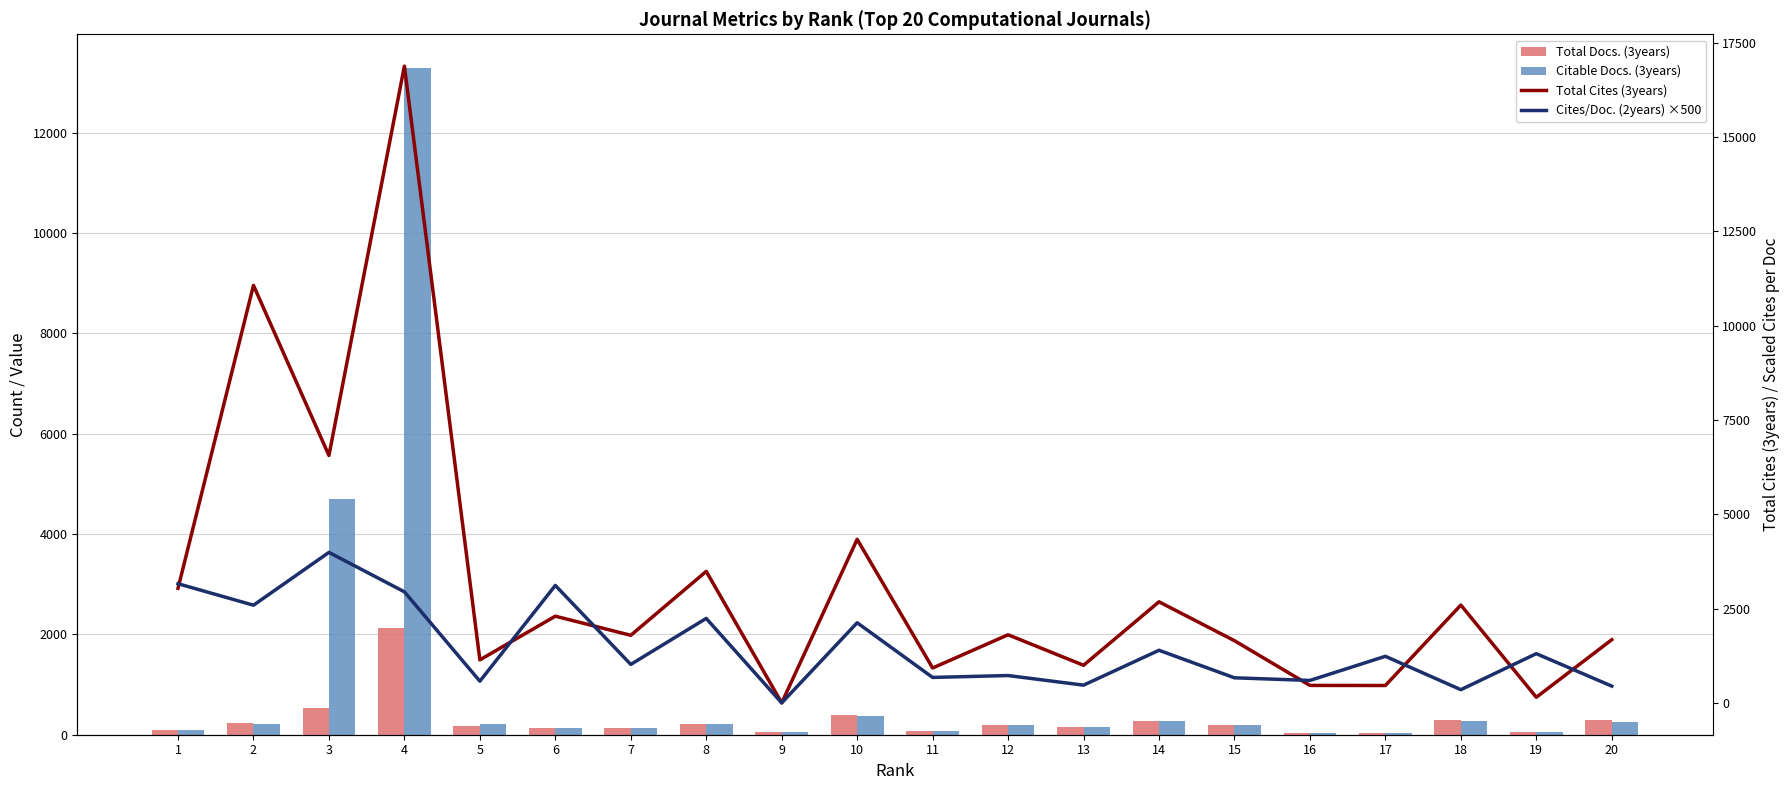

How many groups of bars are there?

20